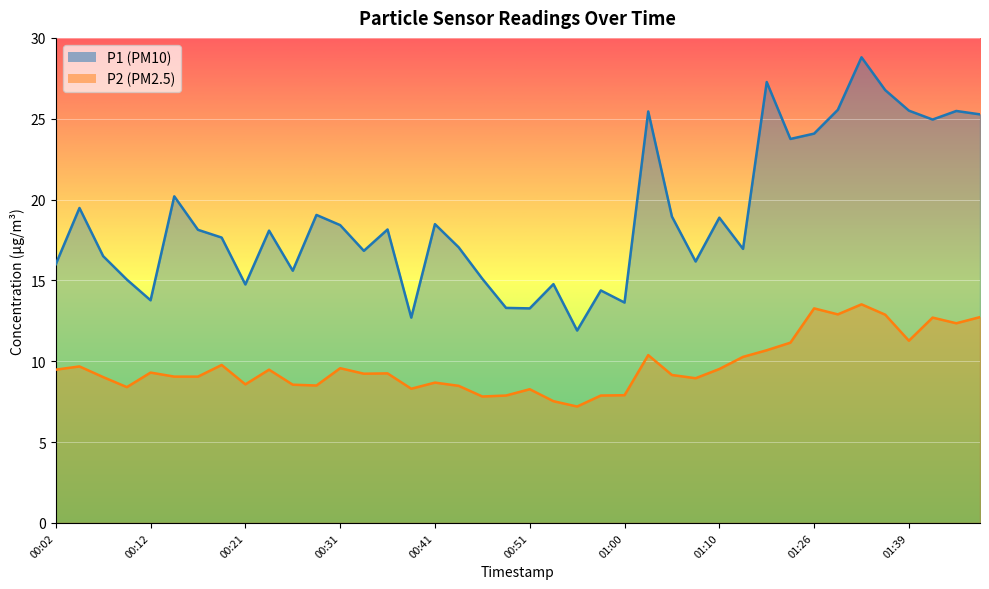

In P2, how many points are lower than both neighbors (excluding endpoints)?

11